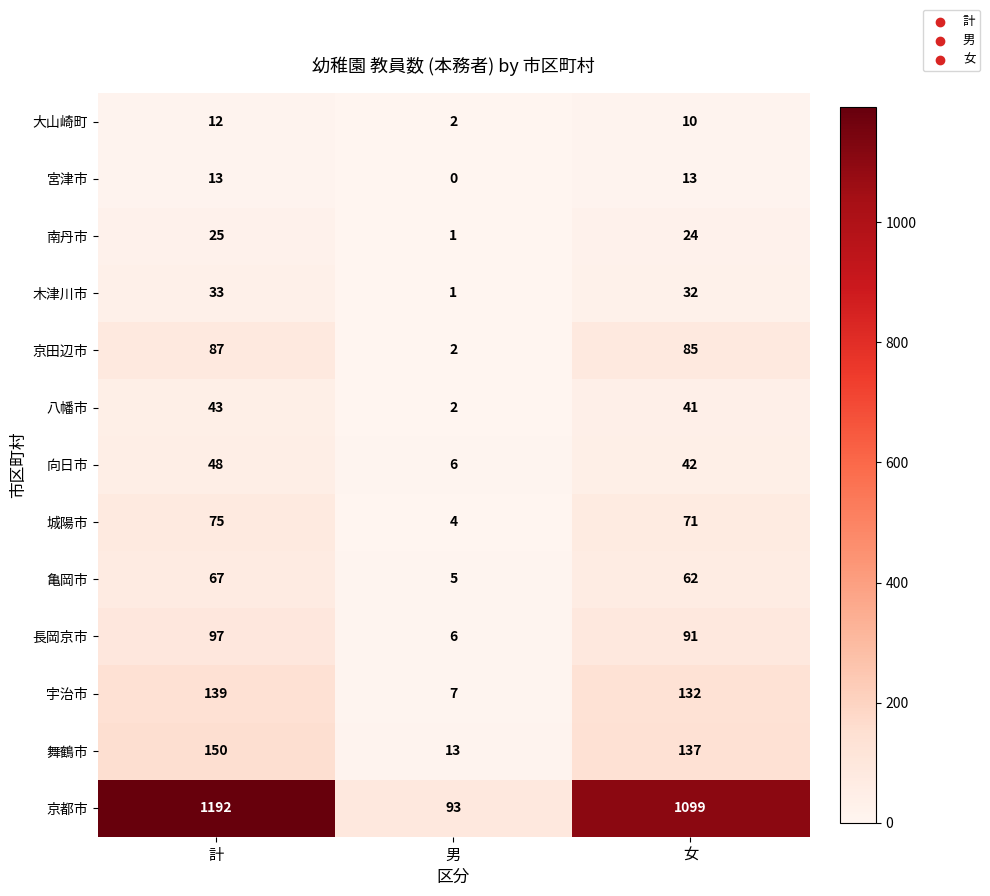

Which series has the largest range (max minus min)?

京都市